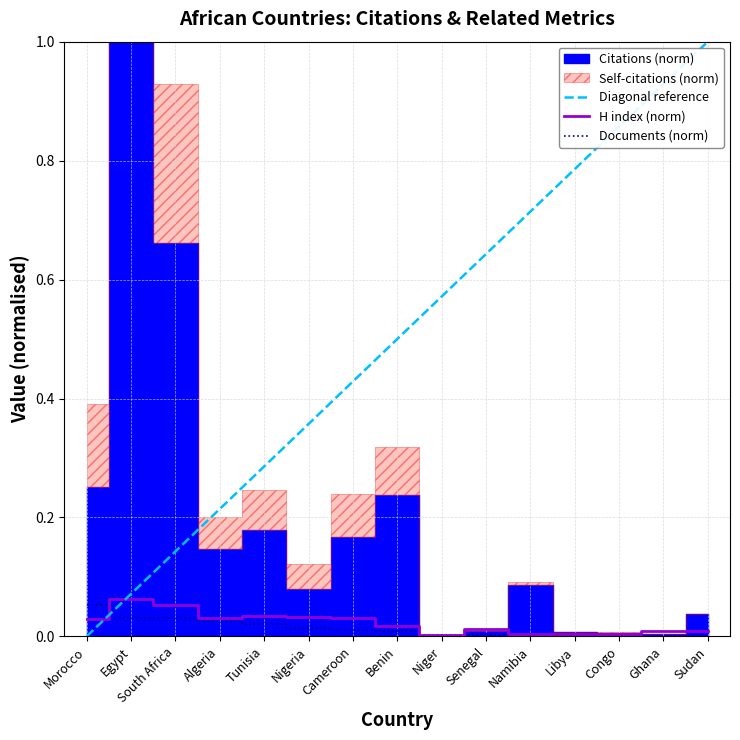

Reading left to right, extract all data points from this chart.

H index: 0.0	0.1	0.1	0.0	0.0	0.0	0.0	0.0	0.0	0.0	0.0	0.0	0.0	0.0	0.0
Documents: 0.1	0.0	0.0	0.0	0.0	0.0	0.0	0.0	0.0	0.0	0.0	0.0	0.0	0.0	0.0